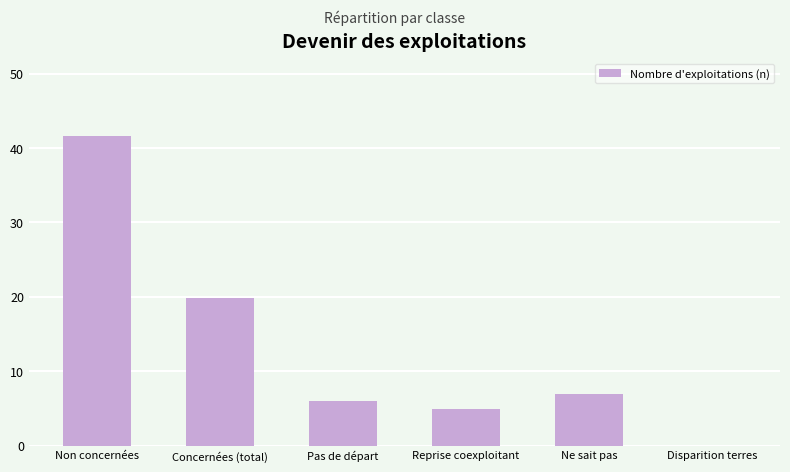

Read the value at Concernées (total).

20